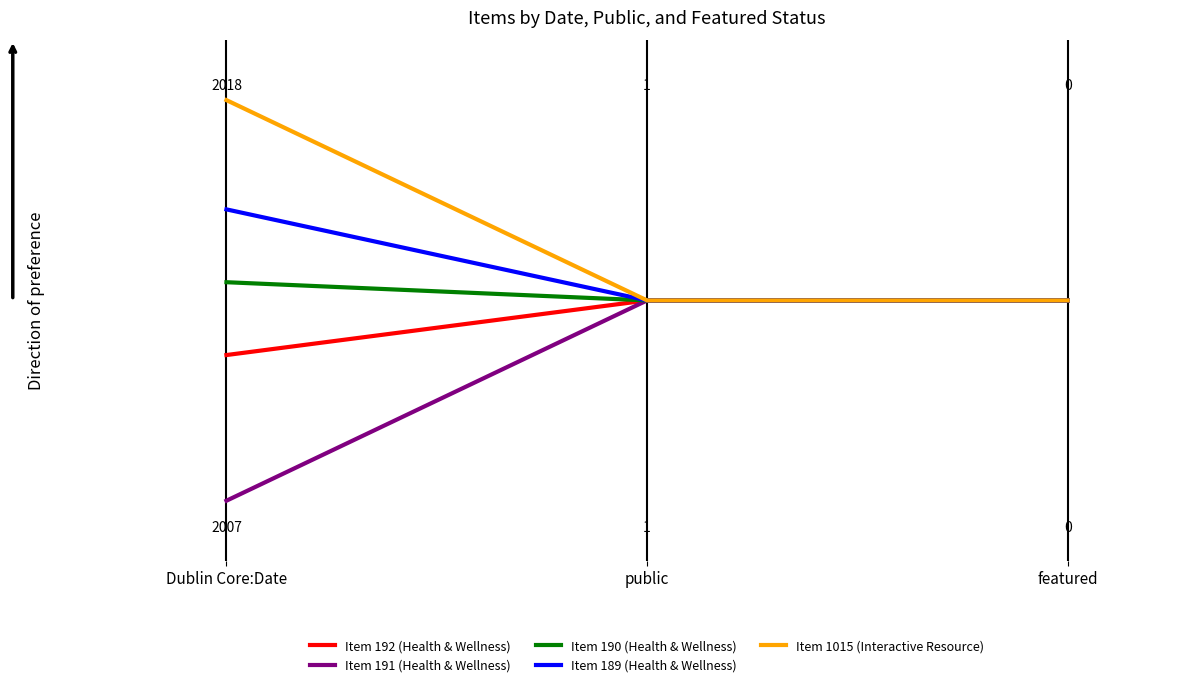

What are all the series names shown in the legend?

Item 192 (Health & Wellness), Item 191 (Health & Wellness), Item 190 (Health & Wellness), Item 189 (Health & Wellness), Item 1015 (Interactive Resource)